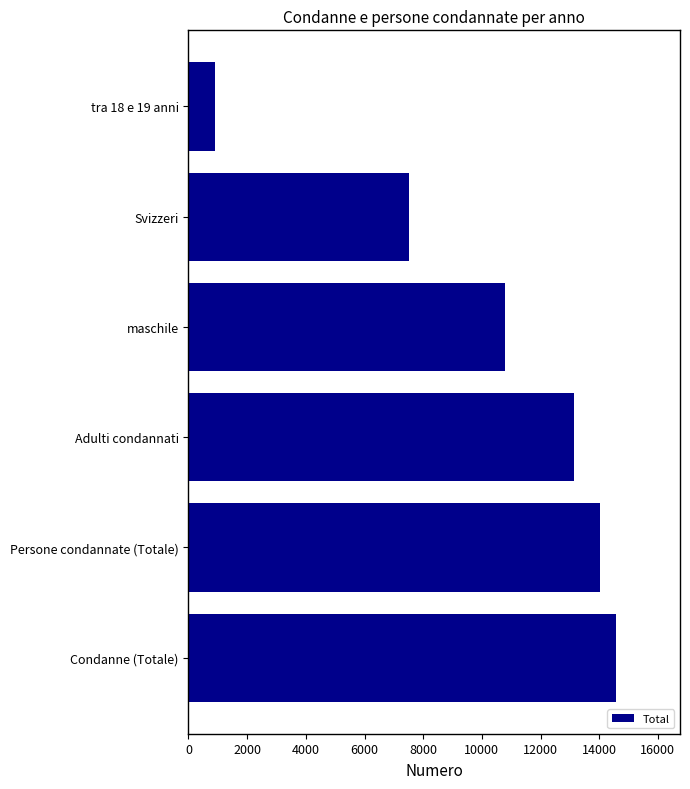

Between tra 18 e 19 anni and Adulti condannati, which is larger?

Adulti condannati